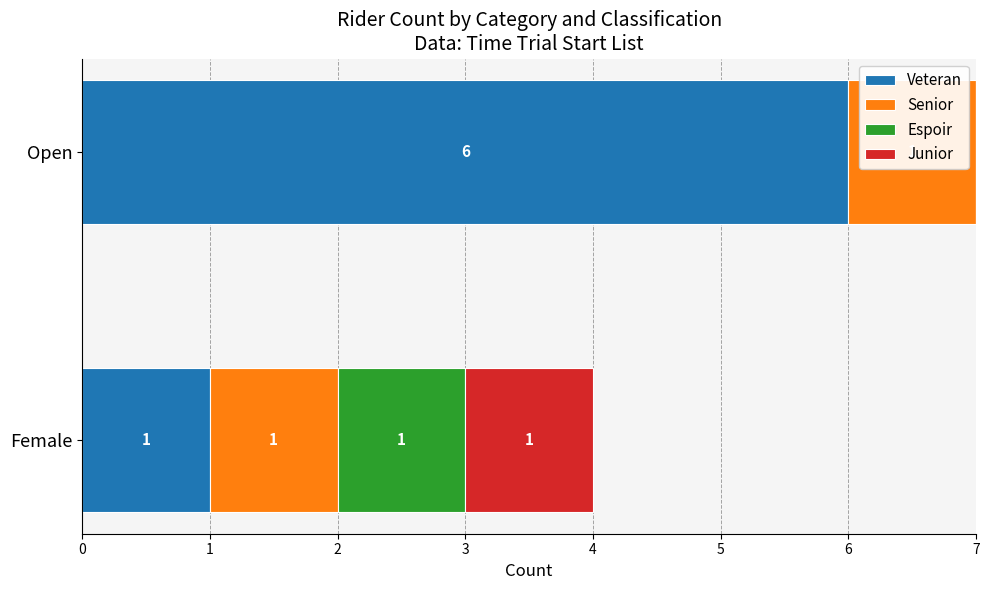

The value of Veteran at Female is 1. True or false?

True